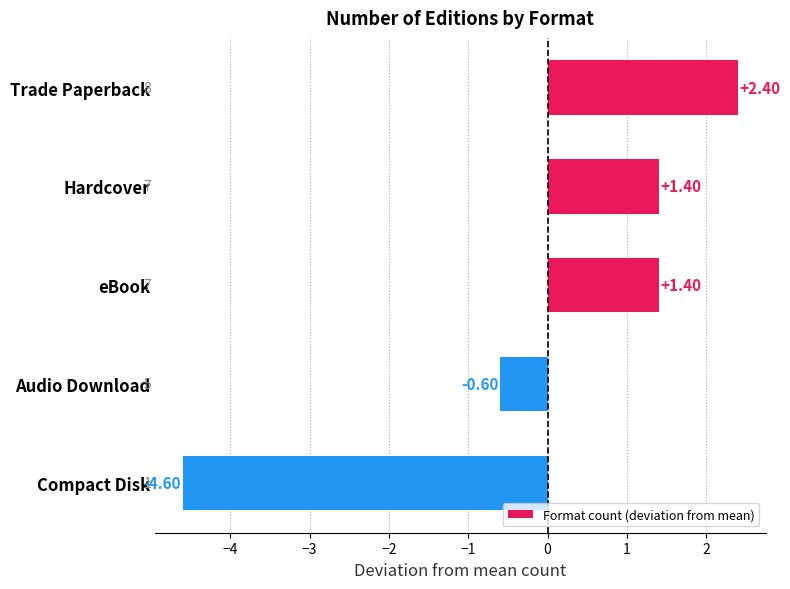

How many positive values are there?

3